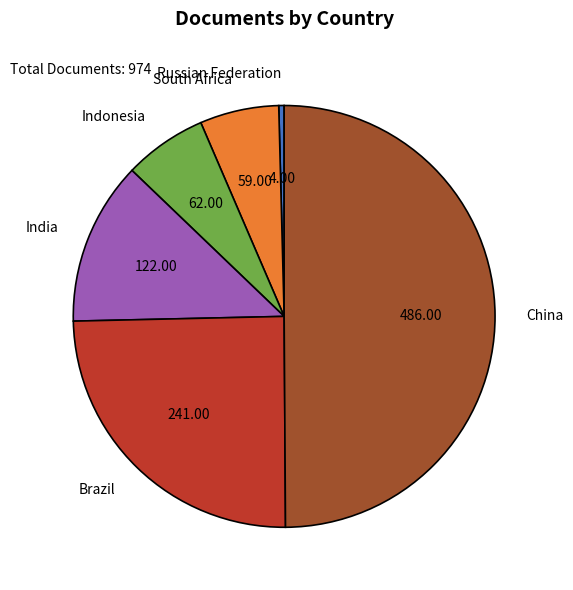

Which category has the biggest portion of the pie?

China